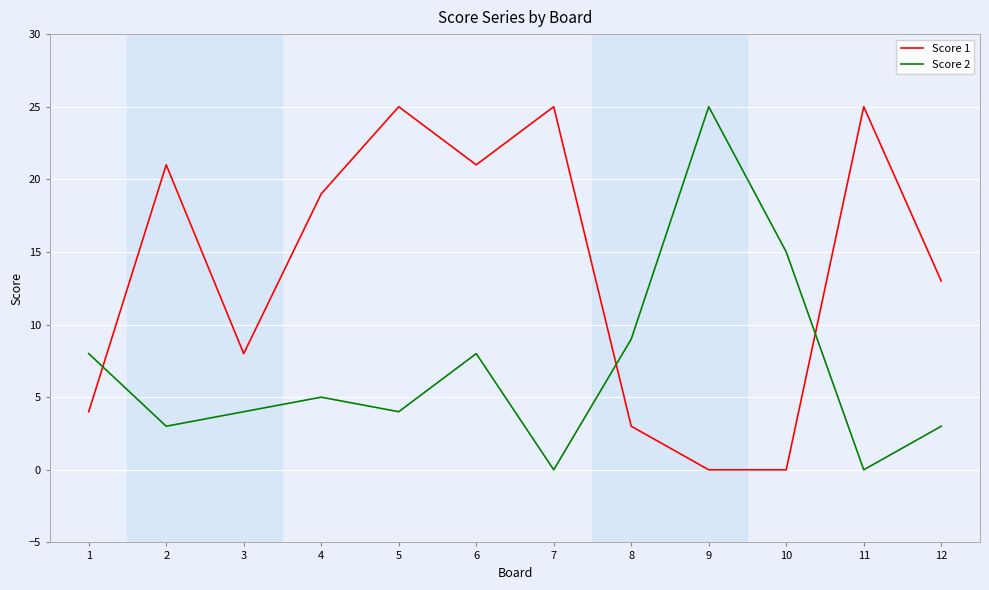

Is the value of Score 2 at 8 greater than the value of Score 1 at 12?

No